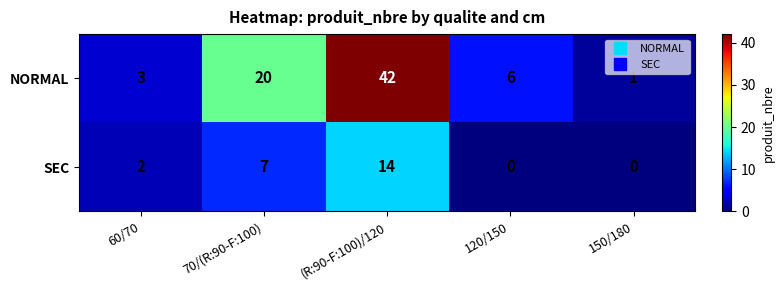

Which series has the largest total across all categories?

NORMAL